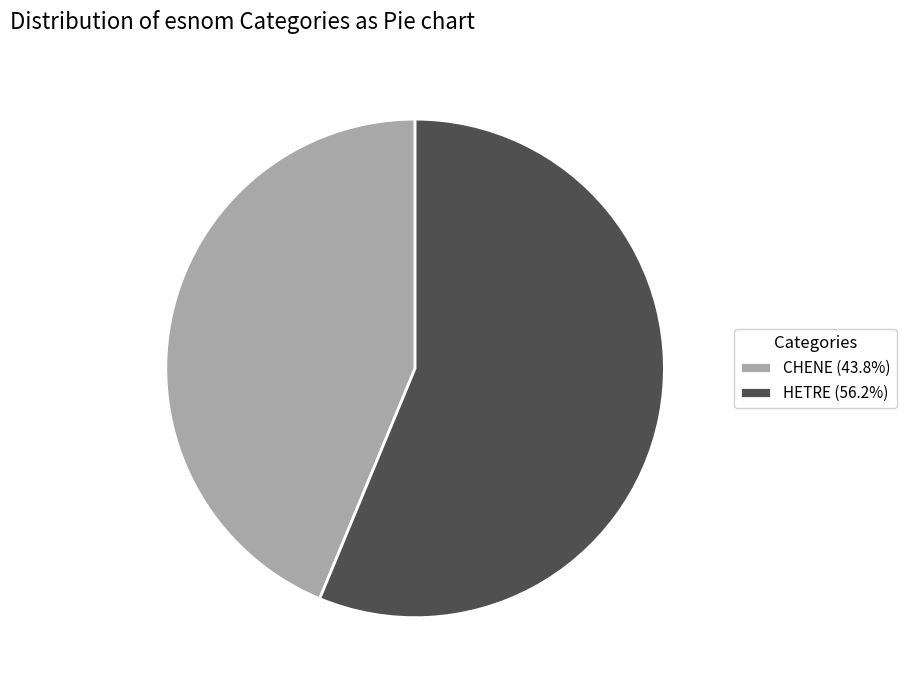

Is the sum of HETRE and CHENE greater than half?

Yes